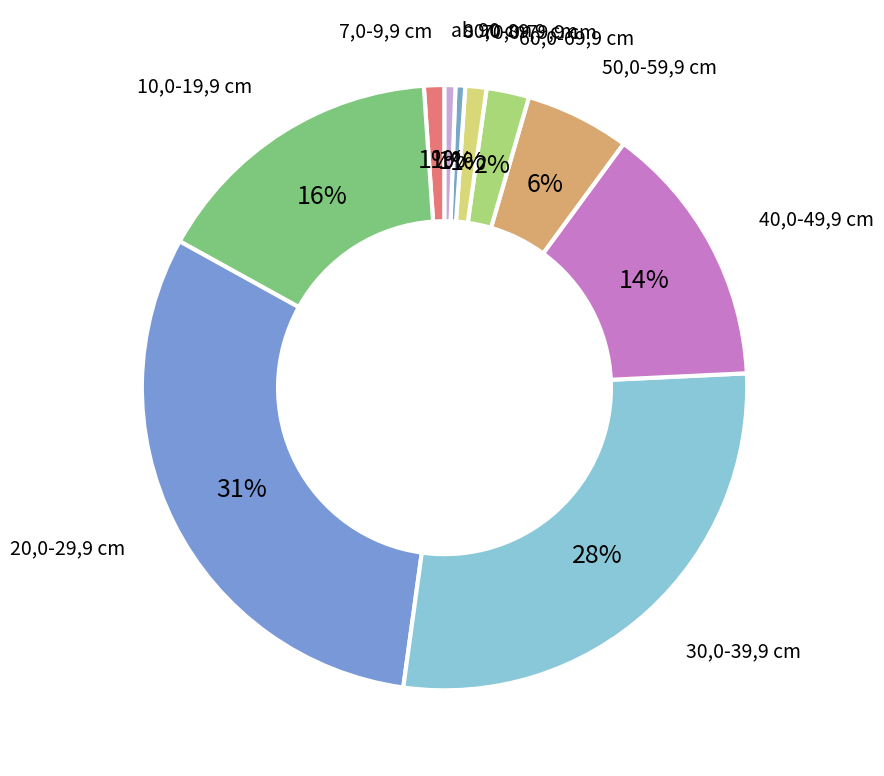

Is 80,0-89,9 cm the majority of the pie?

No